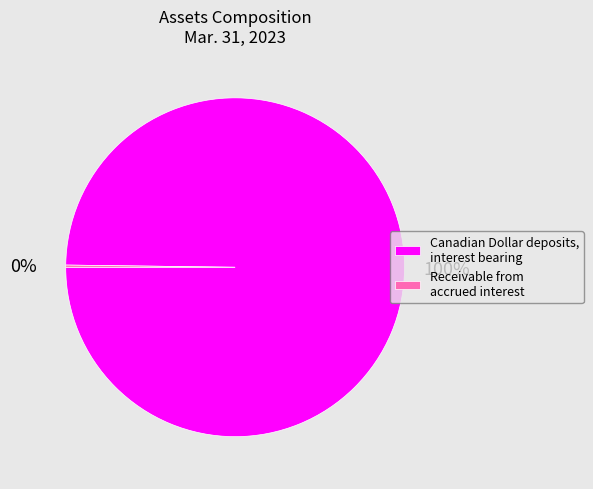

What is the largest slice in the pie chart?

Canadian Dollar deposits, interest bearing